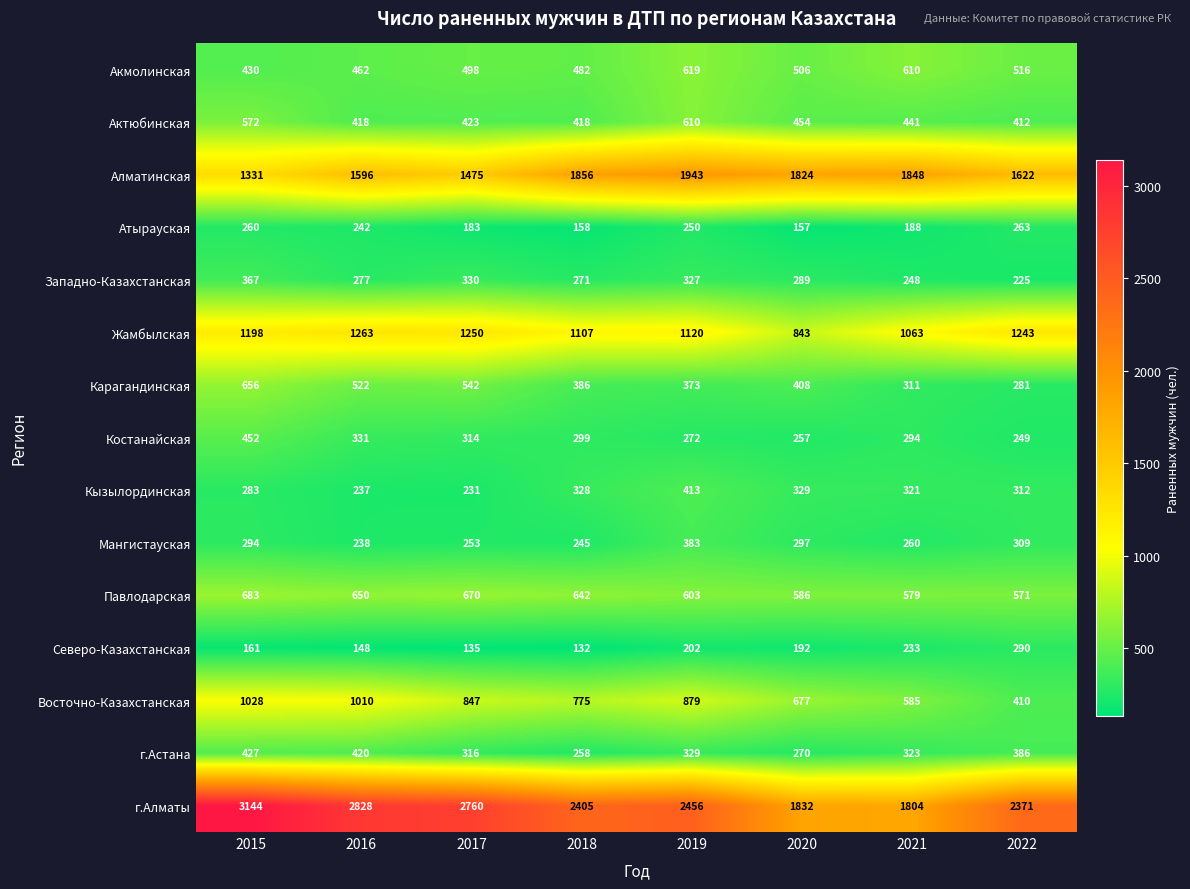

What is the minimum value shown in the chart?

132